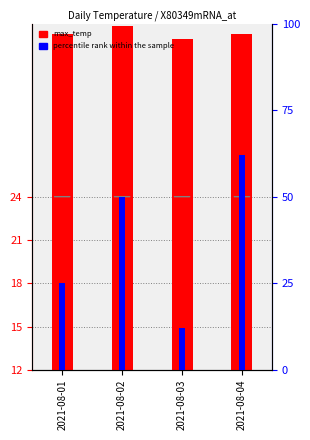

At how many categories does at least one series exceed 55?

1